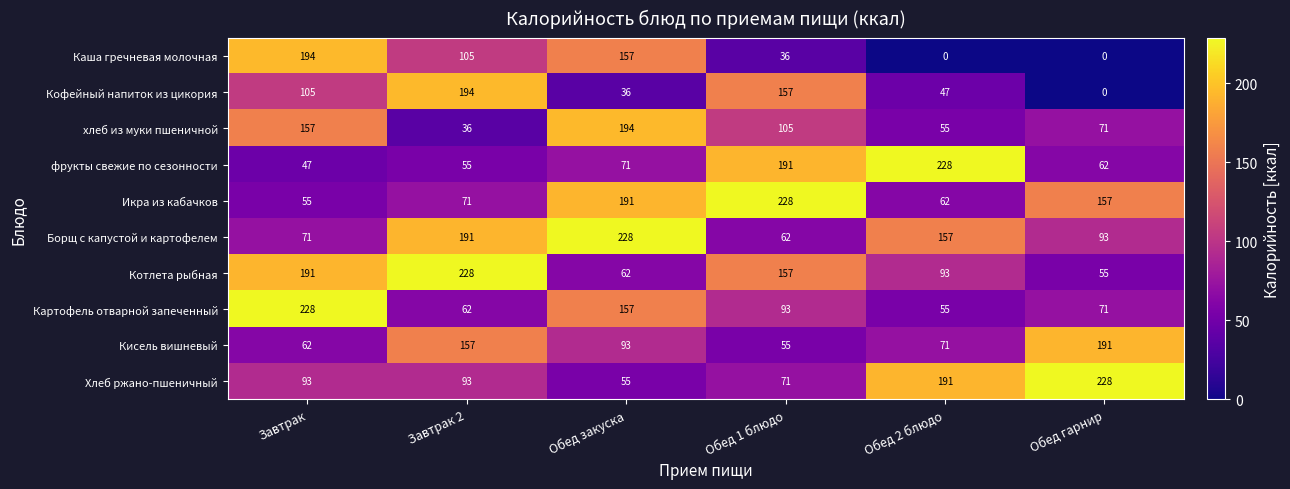

What is the highest value of the Борщ с капустой и картофелем series?

228